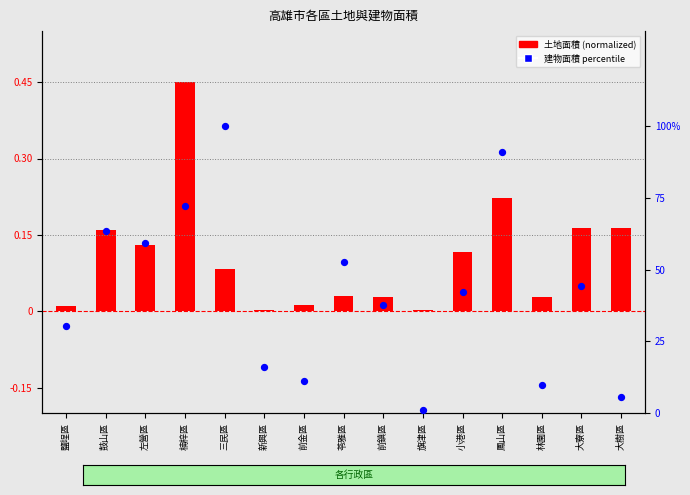

Which series contains the lowest Y value?

土地面積